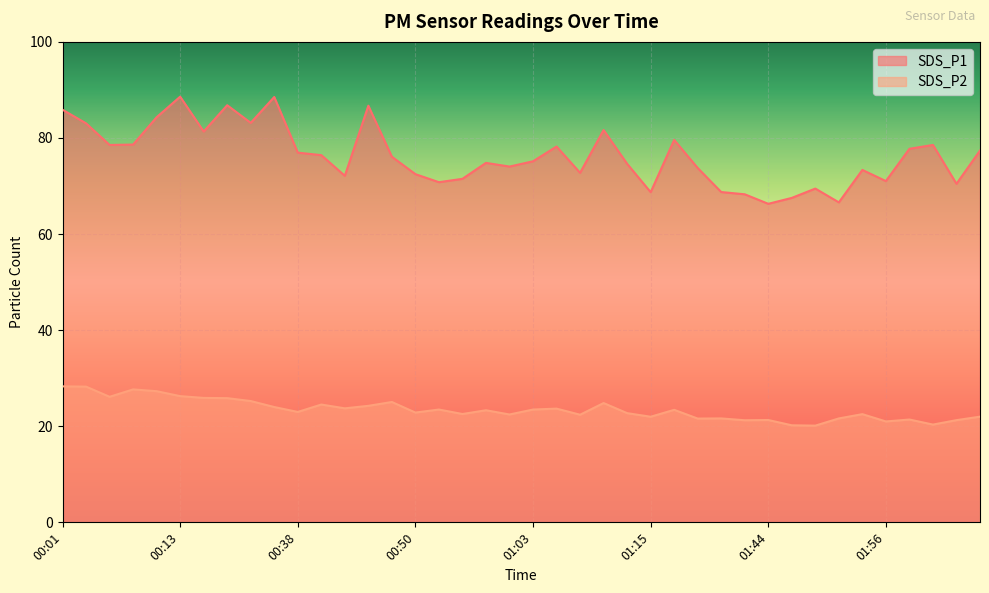

What is the difference between the maximum and minimum values in the SDS_P1 series?

22.3